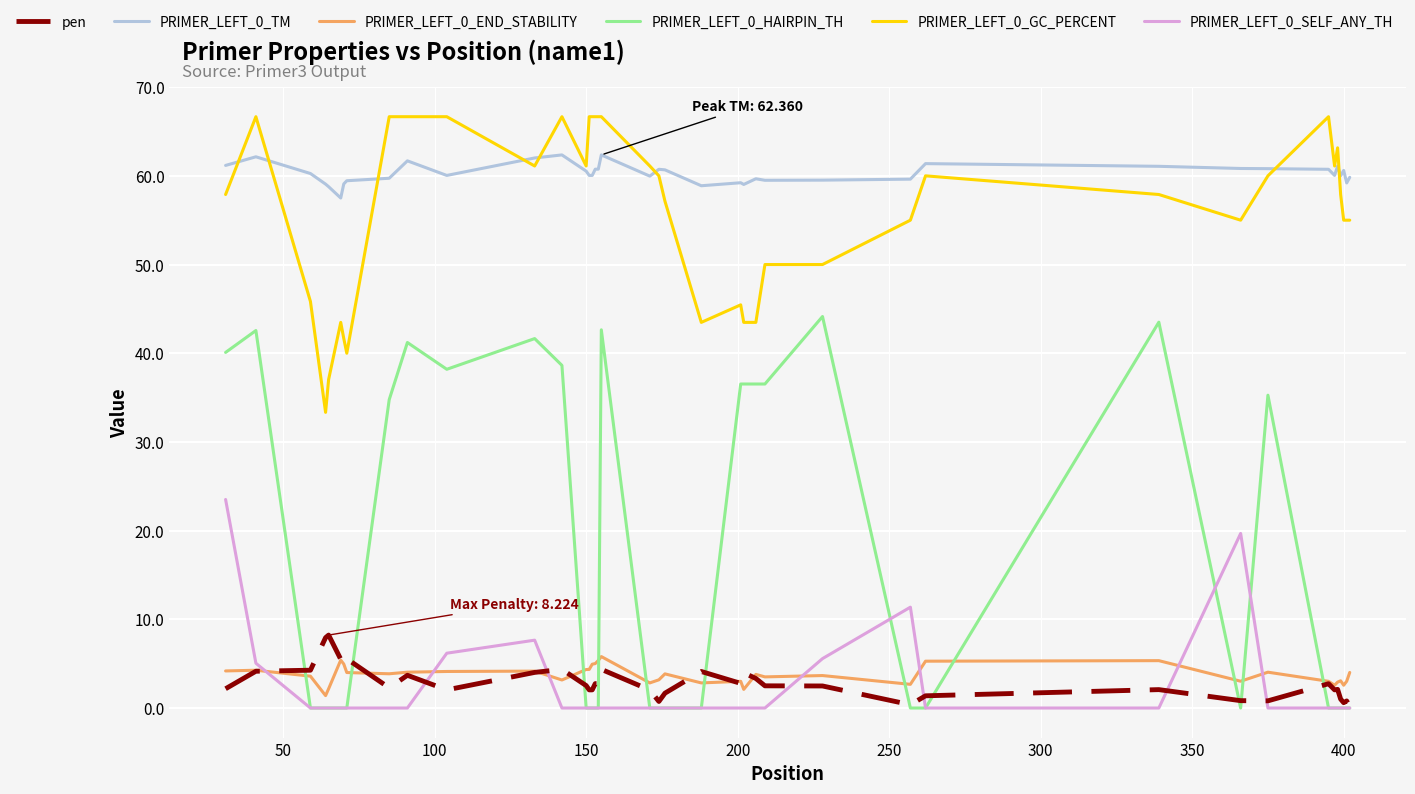

At how many categories does at least one series exceed 34?

40